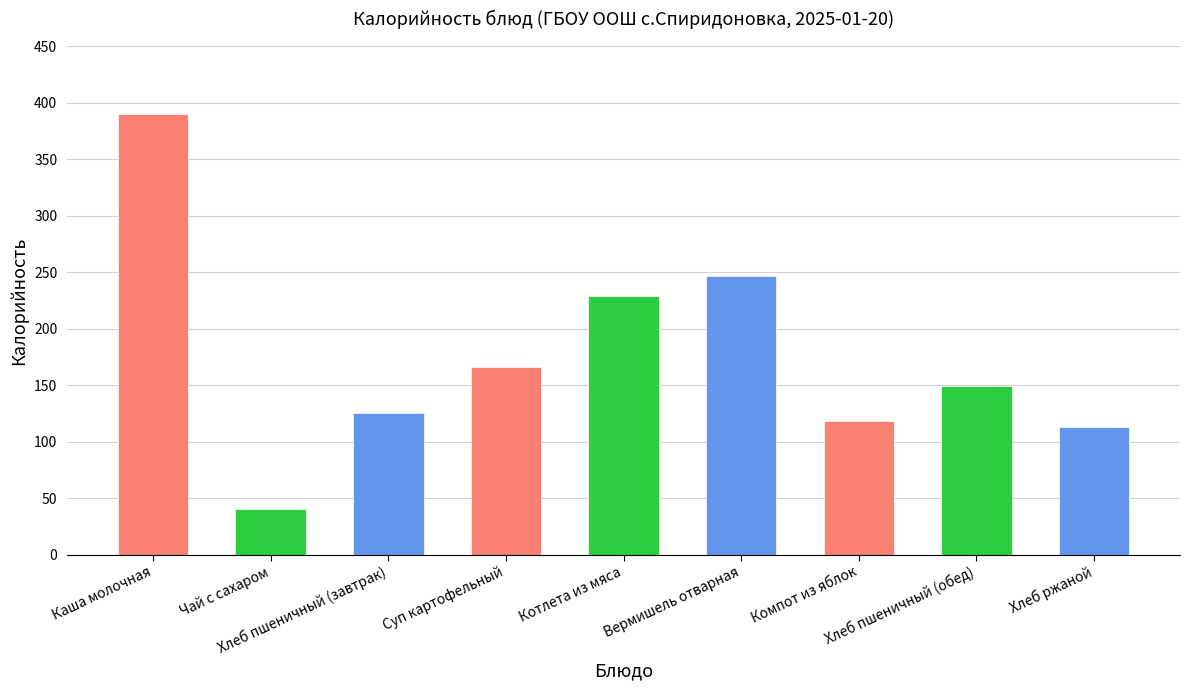

Reading left to right, transcribe all the data shown in this chart.

390	40	125	166	229	247	118	149	113